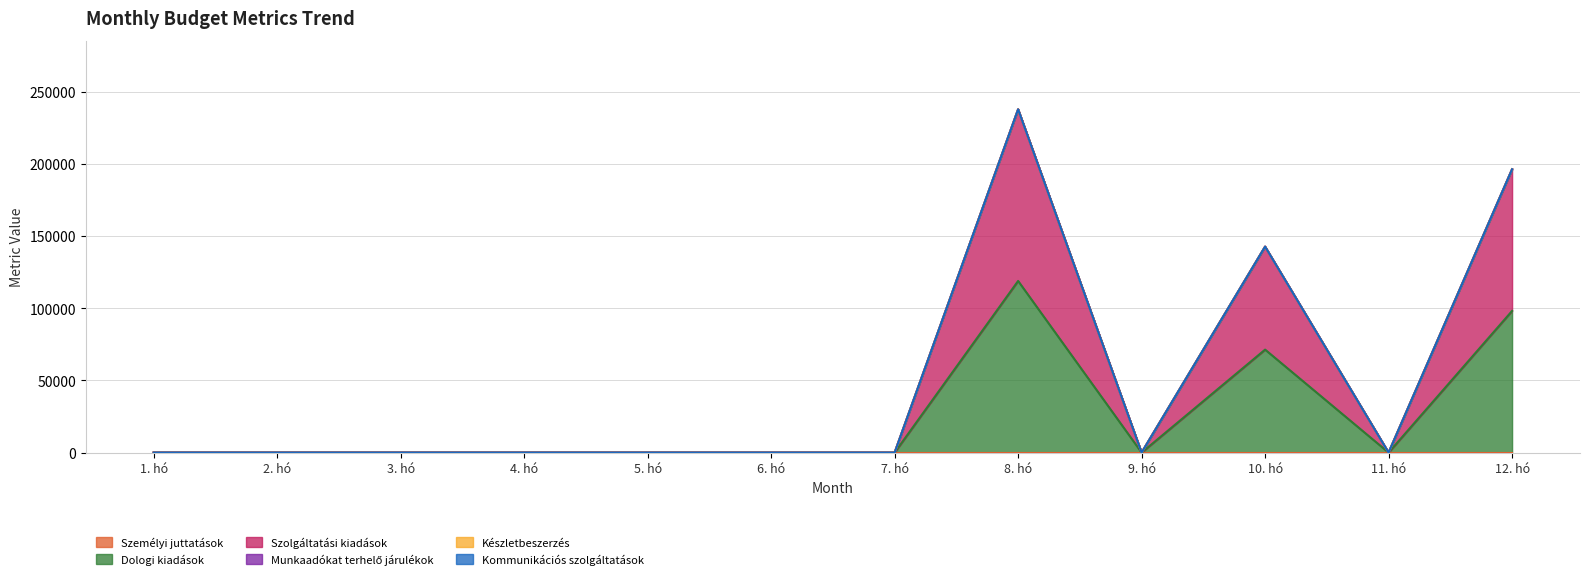

True or false: Személyi juttatások has more than 0 points higher than both neighbors.

False